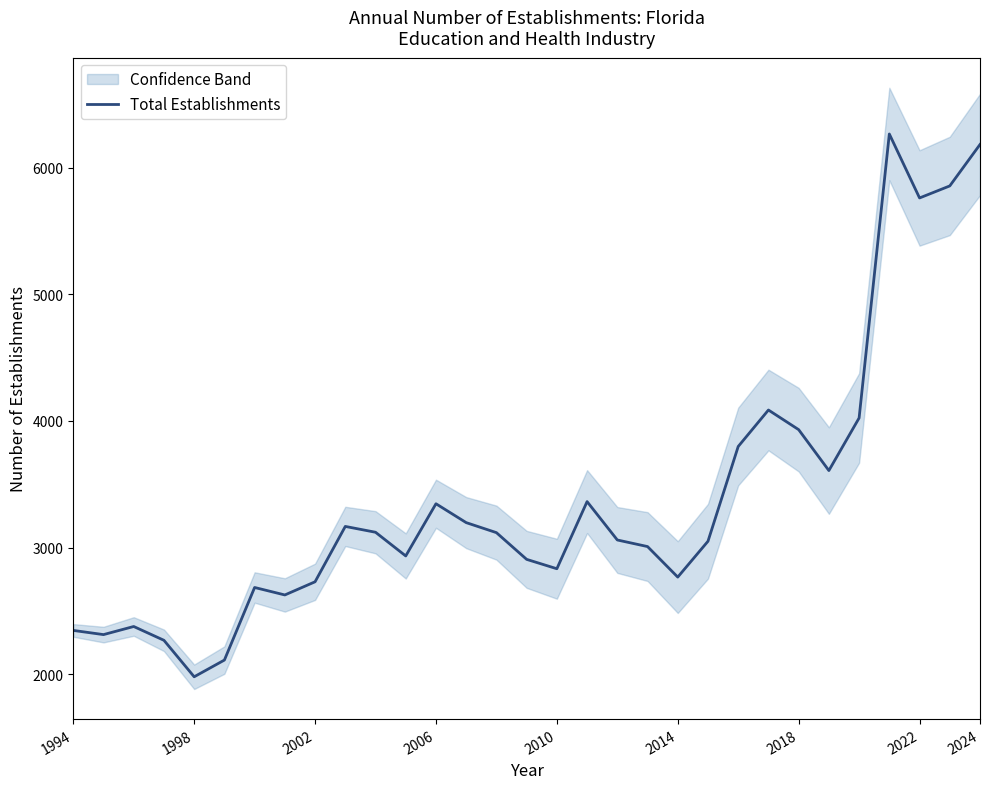

What is the value of the 24th point from the left?

4086